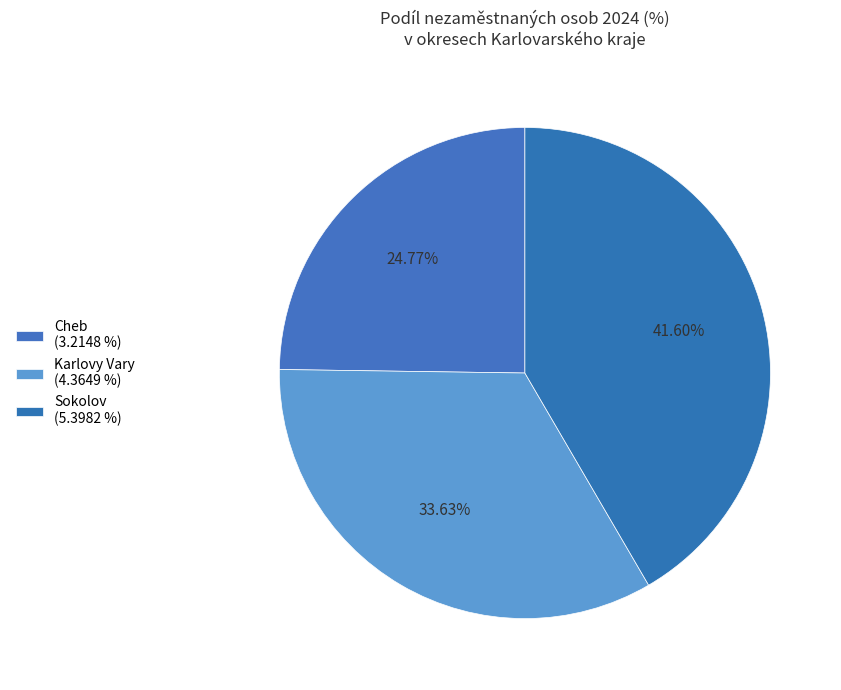

The Cheb slice represents 39% of the pie. True or false?

False